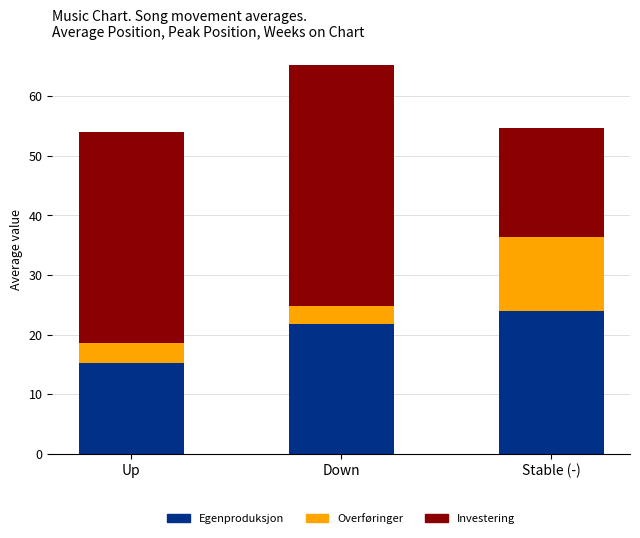

What is the sum of the Egenproduksjon values at Up and Down?

36.9